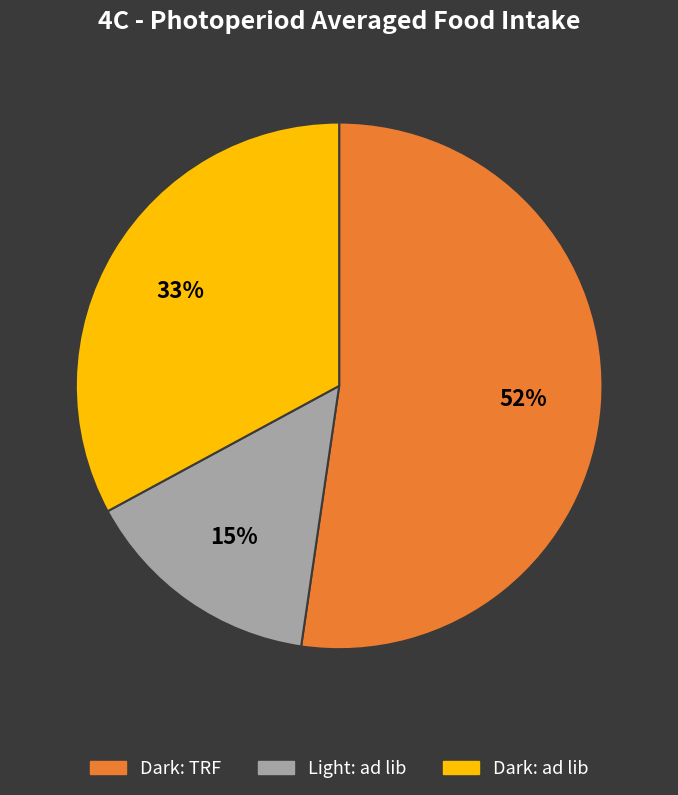

Is there a majority slice in this chart?

Yes